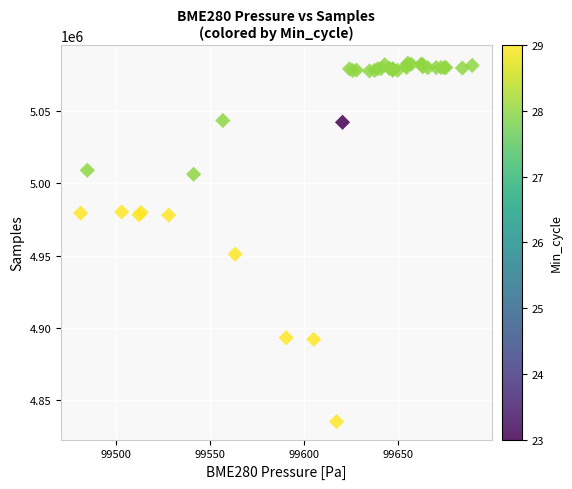

What Y value in the scatter plot is closest to 4959217?

4951063